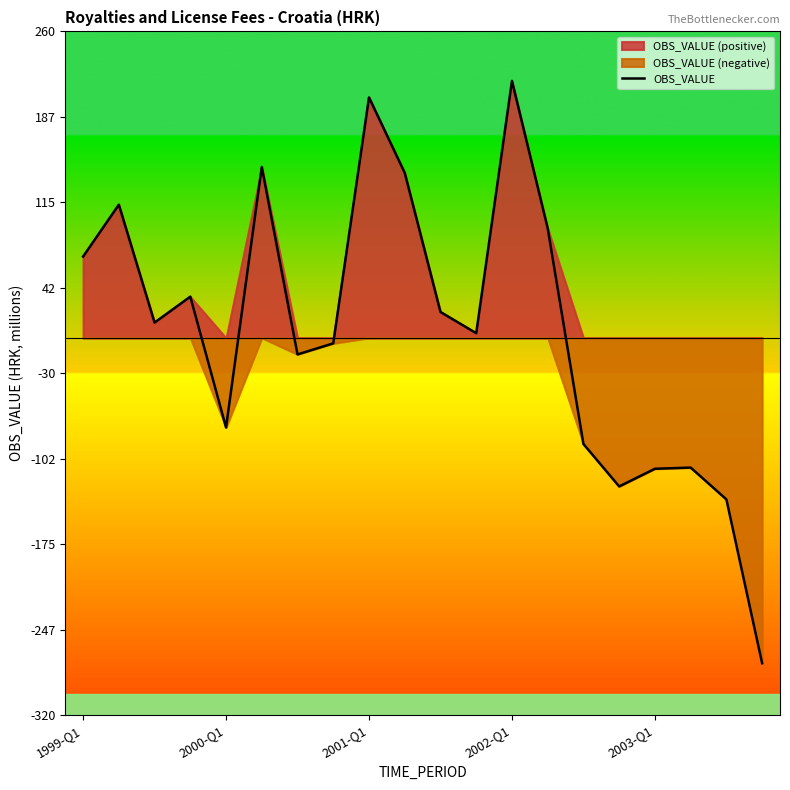

Which category has the highest value in the OBS_VALUE series?

2002-Q1